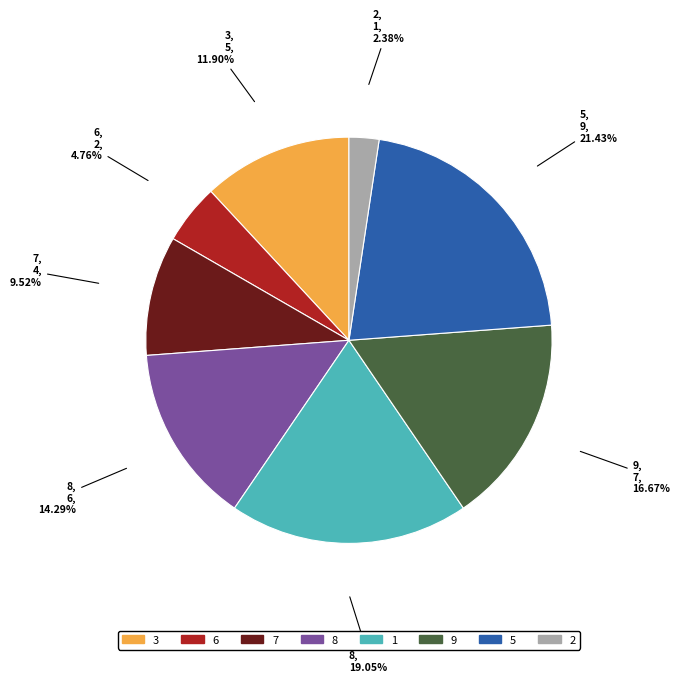

Is there any slice that represents more than half of the pie?

No